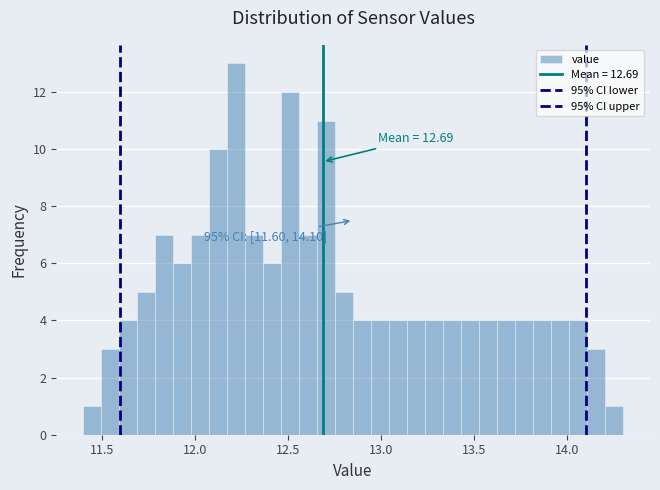

Read against the x-axis, roughly where is the centre of the tallest bar?

12.20